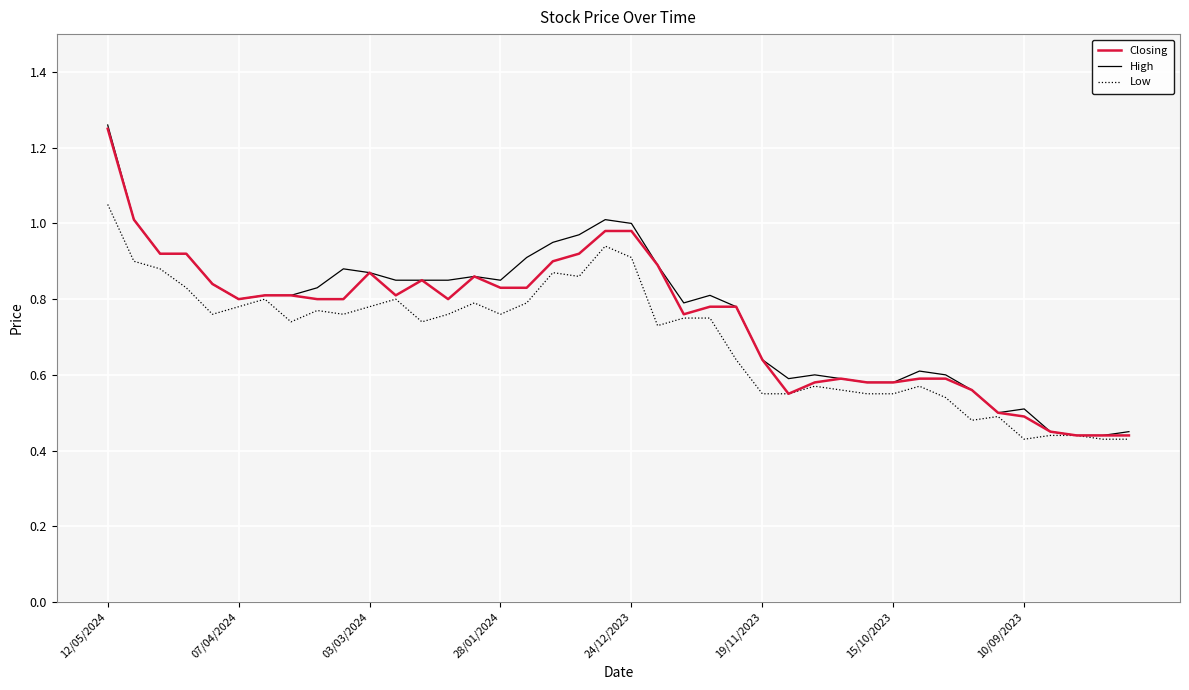

Does the chart display data point markers on the line(s)?

No